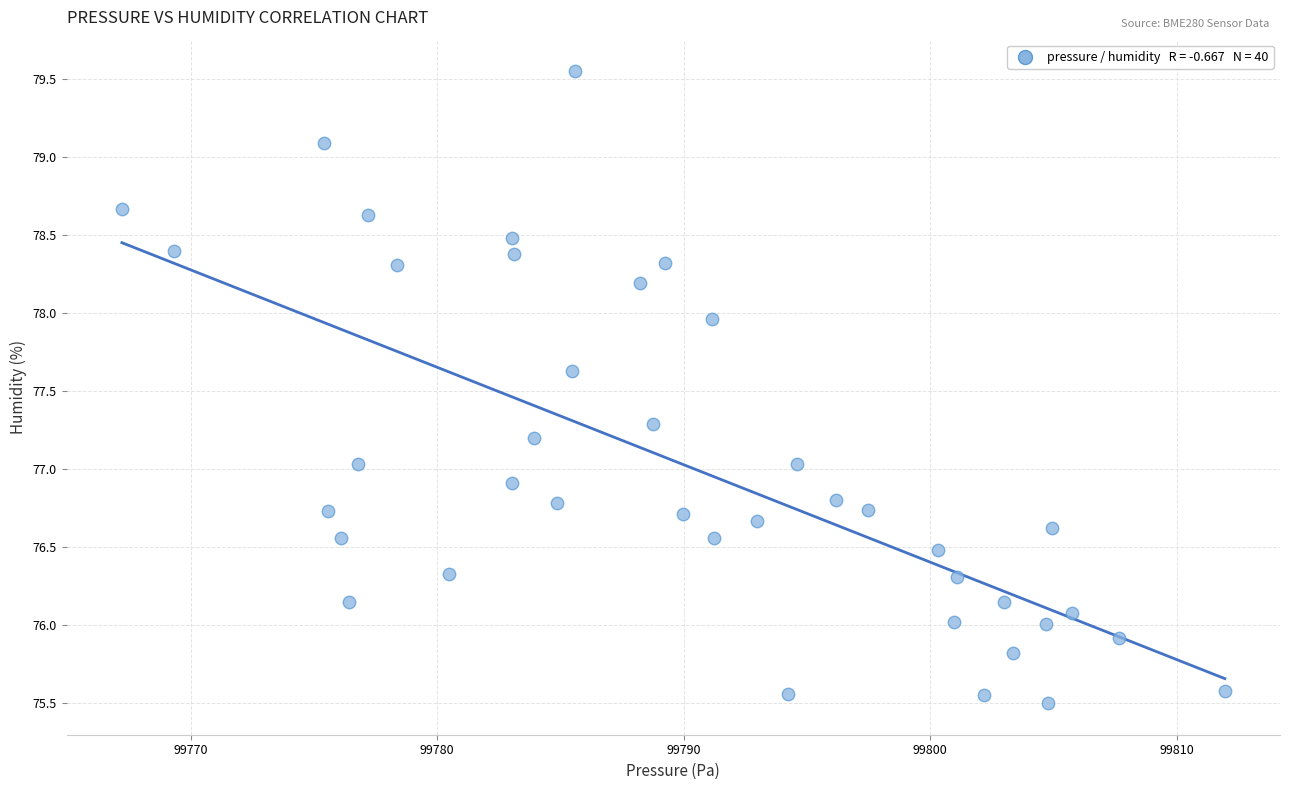

What is the range of X values (max minus min)?

44.8